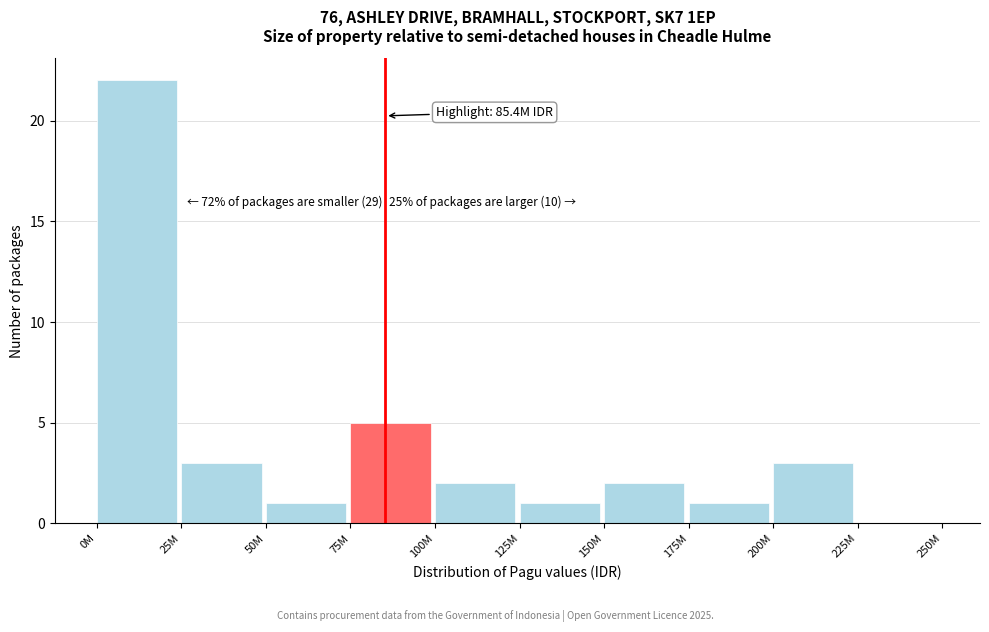

Reading left to right, extract all data points from this chart.

0M=22	25M=3	50M=1	75M=5	100M=2	125M=1	150M=2	175M=1	200M=3	225M=0